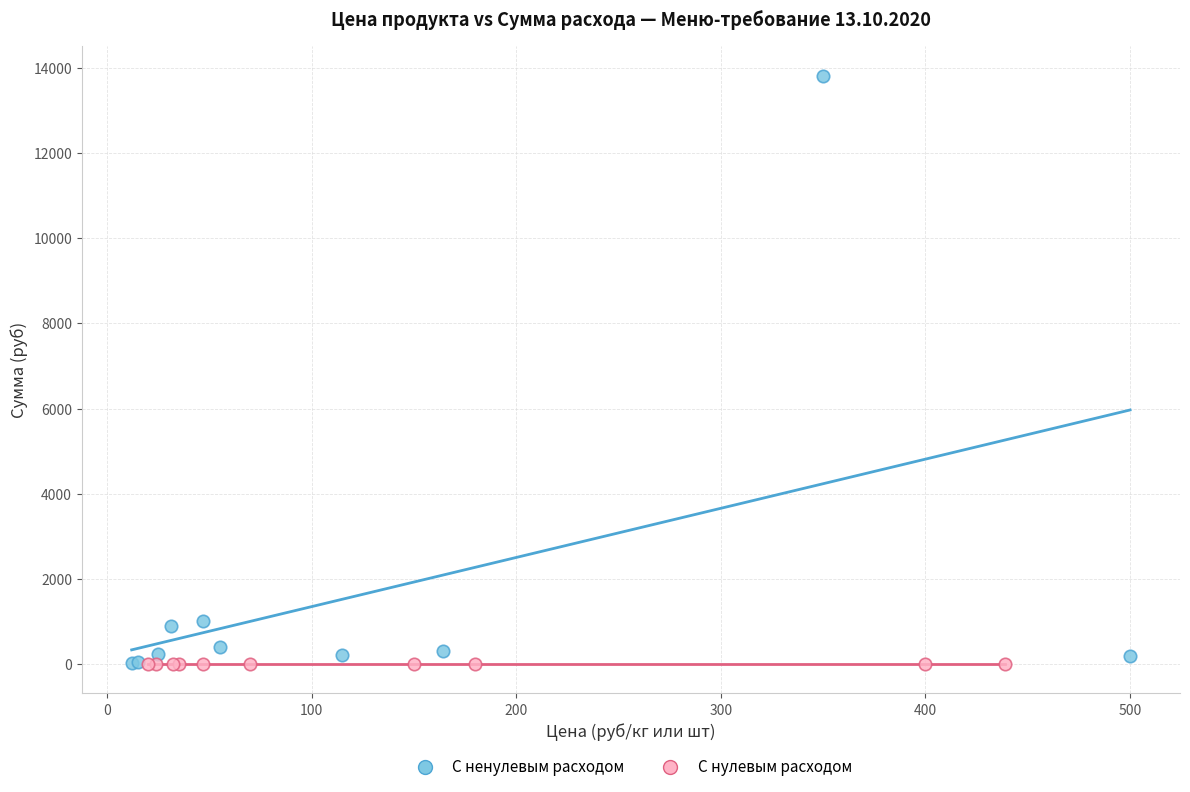

Which series reaches the maximum Y coordinate?

С ненулевым расходом